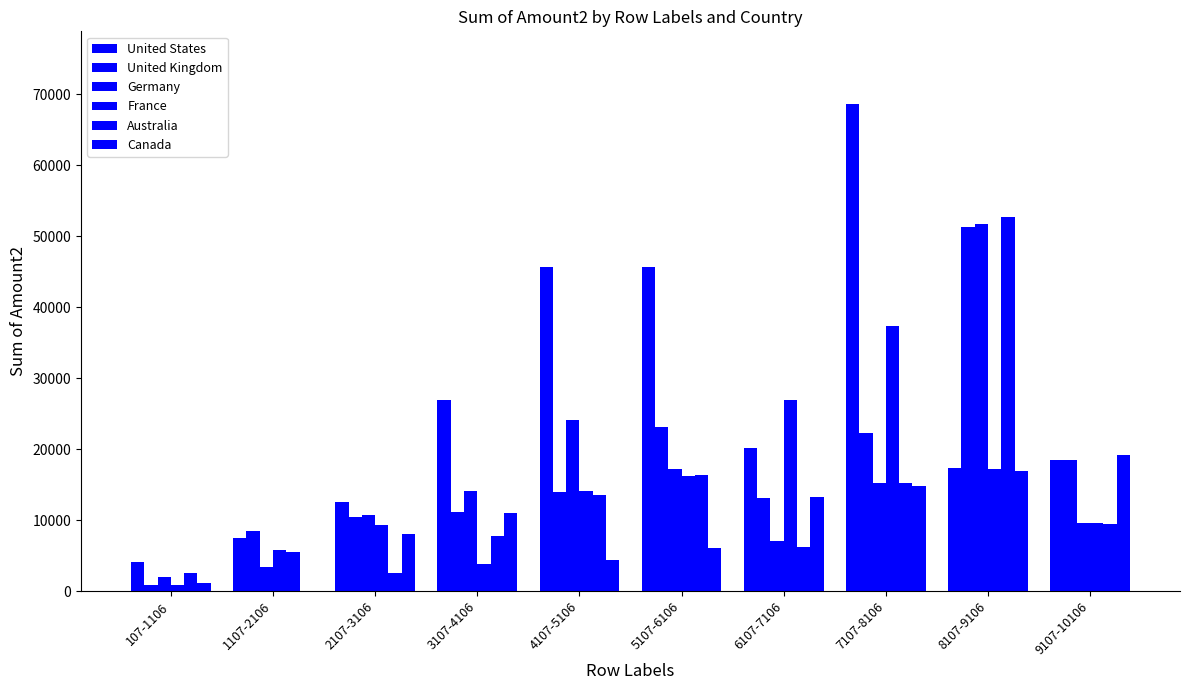

How many groups of bars are there?

10